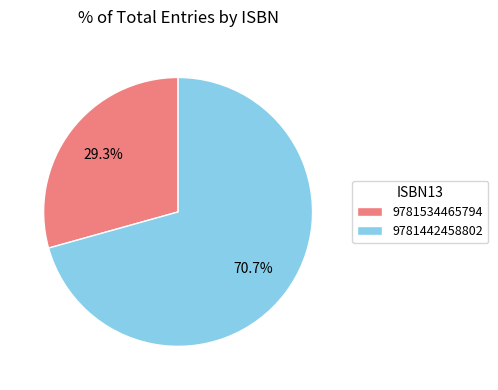

Does any single category account for the majority?

Yes